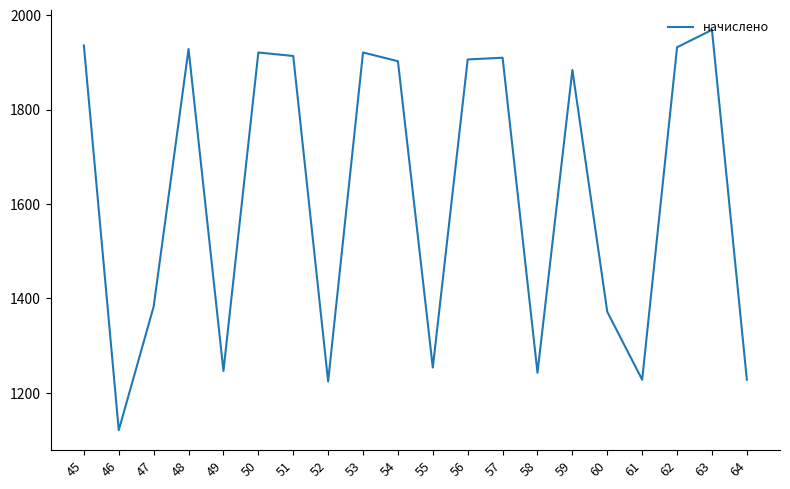

What is the change in value from 55 to 58?

-11.1